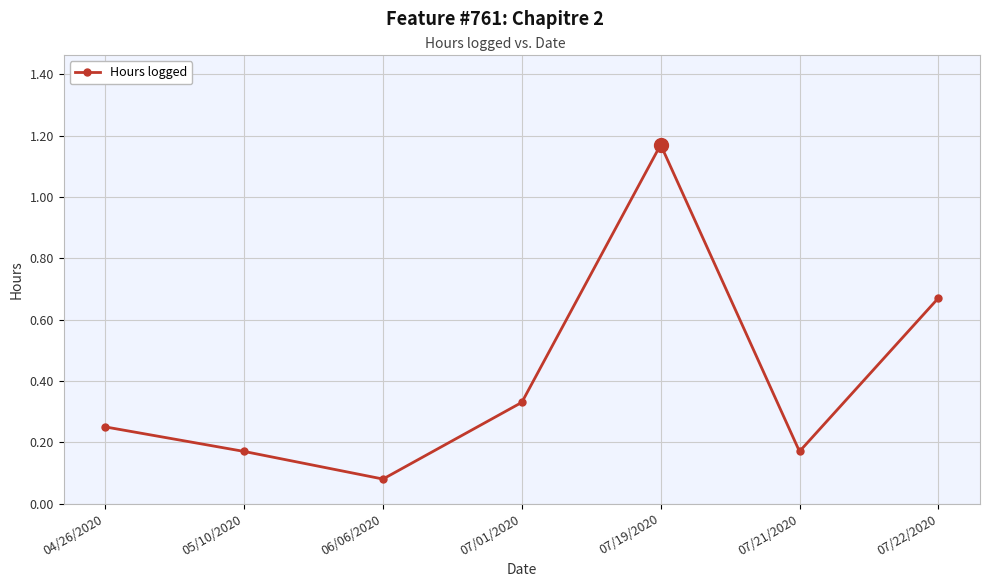

What is the label of the 1st point from the right?

07/22/2020